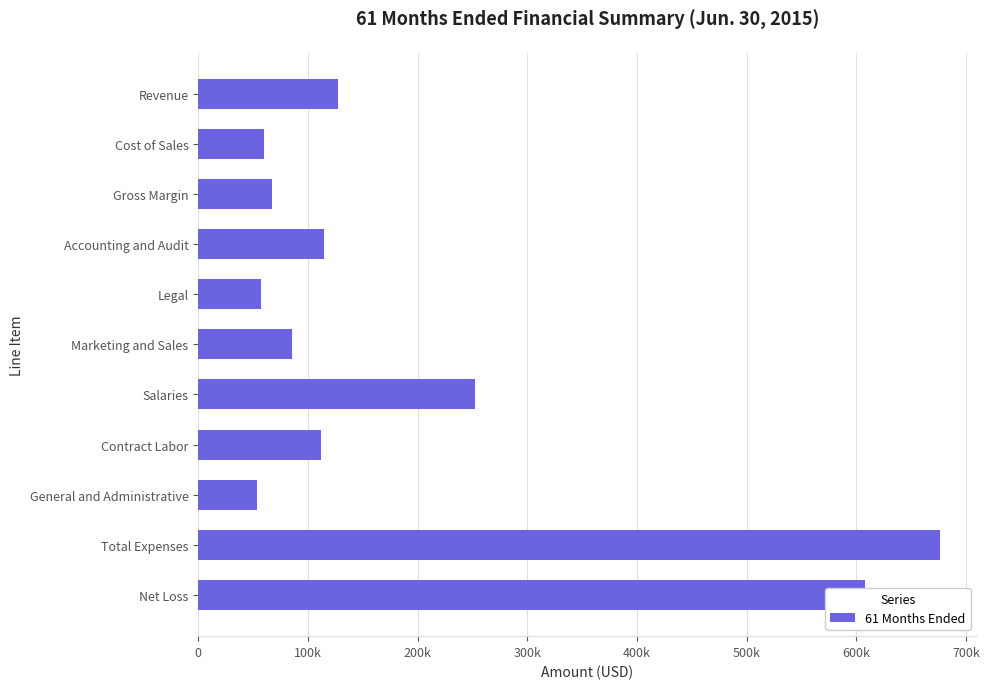

What is the difference between the second highest and minimum values?

554450